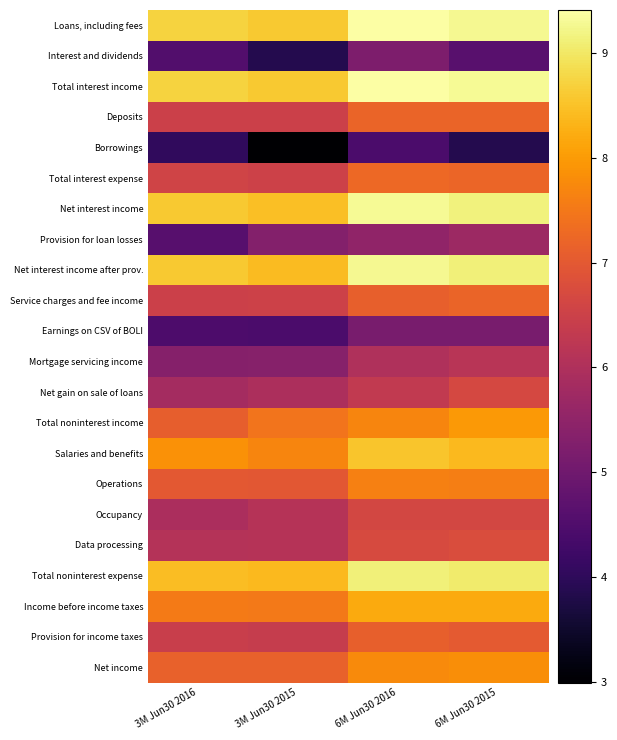

At 6M Jun30 2016, list the series in order from largest to smallest.

Total interest income, Loans, including fees, Net interest income, Net interest income after prov., Total noninterest expense, Salaries and benefits, Income before income taxes, Net income, Total noninterest income, Operations, Total interest expense, Deposits, Service charges and fee income, Provision for income taxes, Data processing, Occupancy, Net gain on sale of loans, Mortgage servicing income, Provision for loan losses, Interest and dividends, Earnings on CSV of BOLI, Borrowings